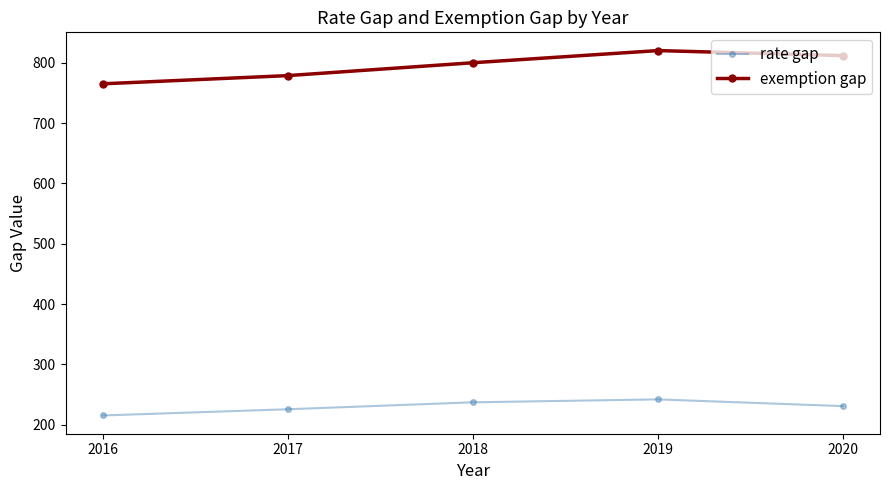

The value of rate gap at 2020 is 230.8. True or false?

True